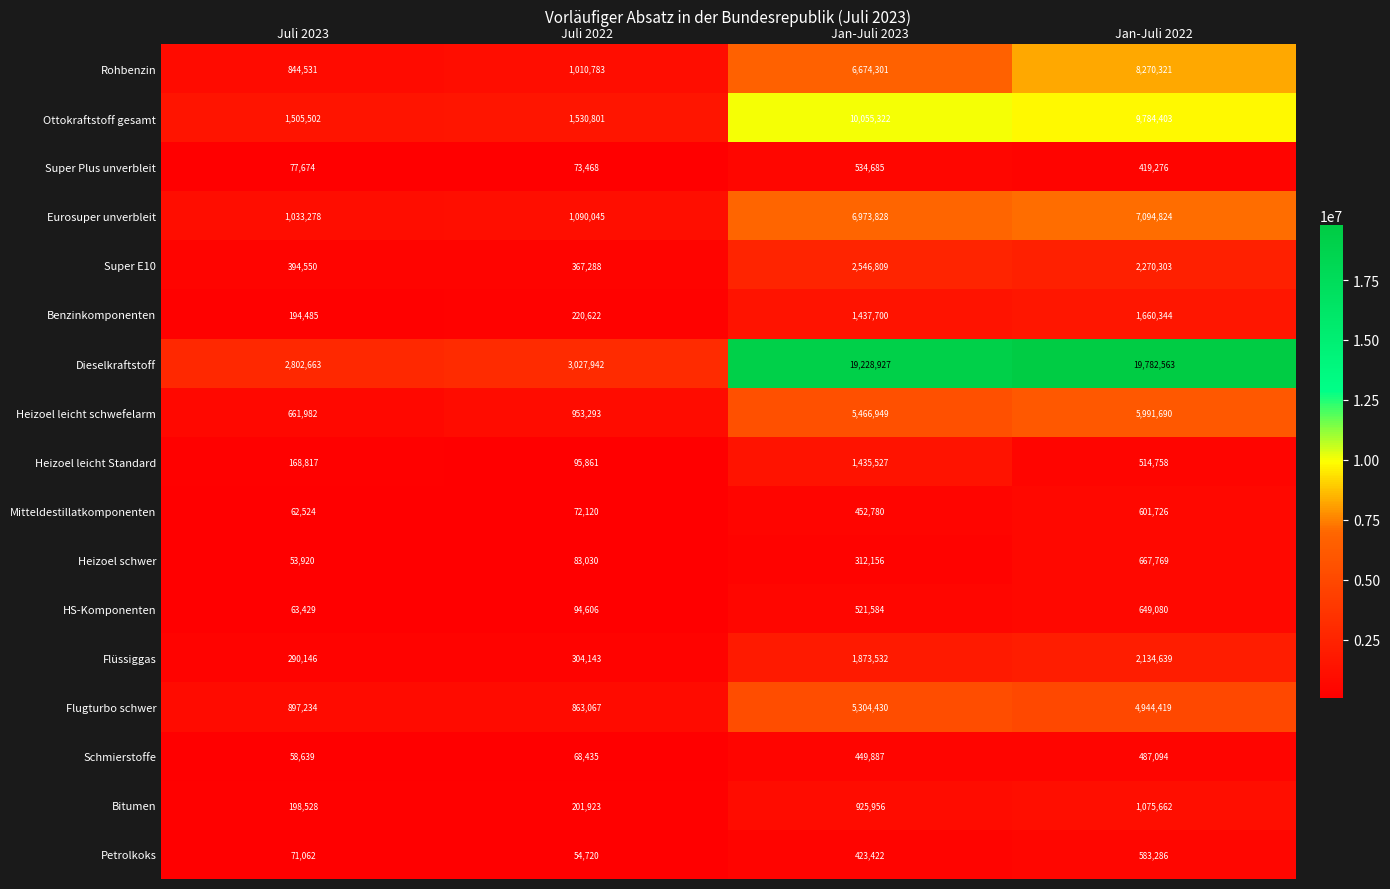

The value of Heizoel leicht schwefelarm at Juli 2023 is 661982. True or false?

True